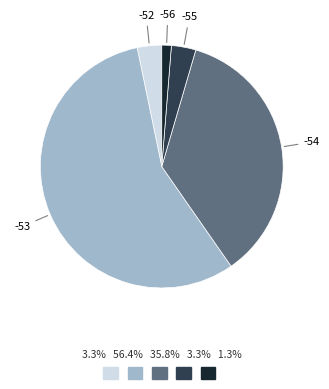

Is there a majority slice in this chart?

Yes